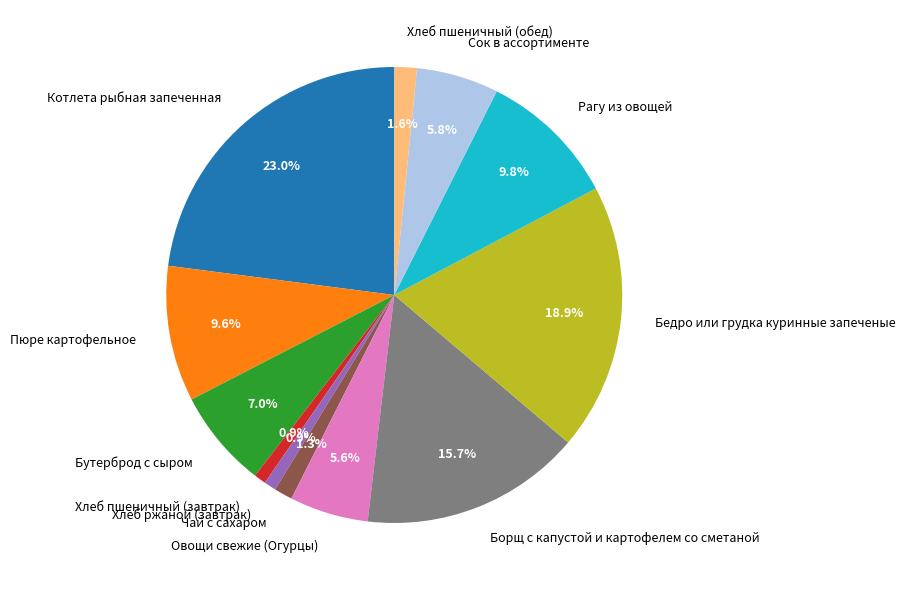

How much of the chart is everything except Пюре картофельное?

90.4%